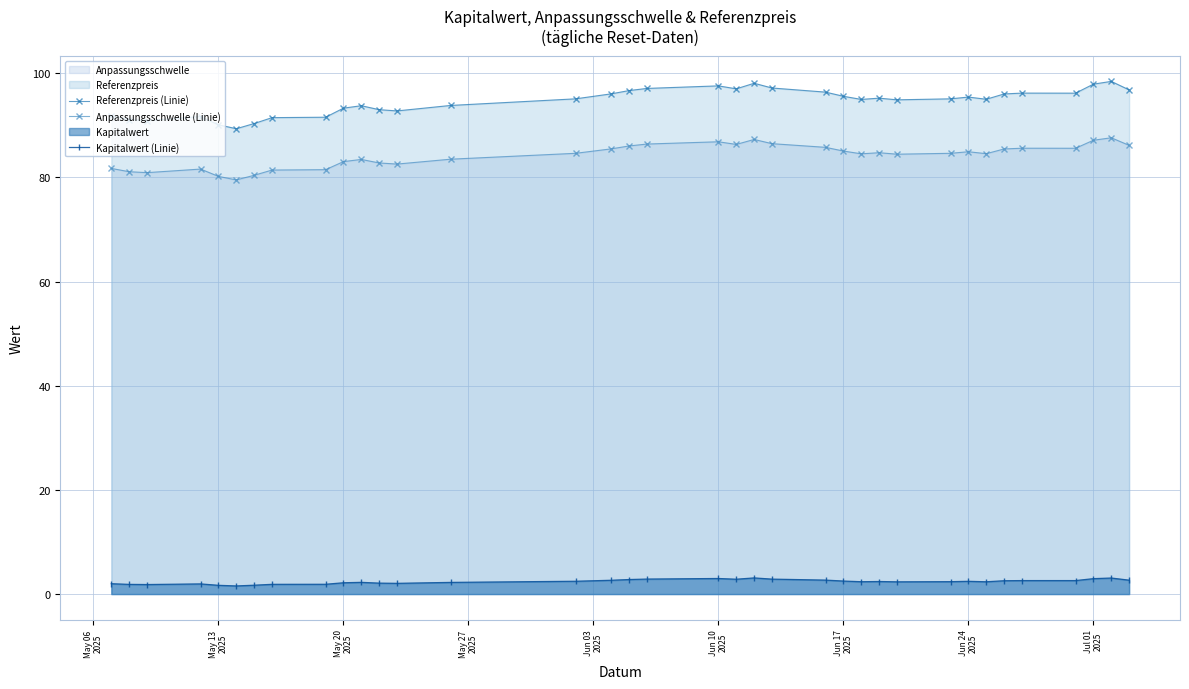

Reading left to right, what are all the values shown in this chart?

Referenzpreis (Linie): 91.8	91.1	90.9	91.7	90.1	89.3	90.3	91.5	91.5	93.3	93.8	93.0	92.8	93.8	95.1	96.0	96.7	97.1	97.6	97.0	98.1	97.2	96.4	95.6	95.0	95.2	94.9	95.1	95.4	95.0	96.0	96.2	96.2	97.9	98.4	96.8
Anpassungsschwelle (Linie): 81.7	81.1	80.9	81.6	80.2	79.5	80.4	81.4	81.5	83.0	83.4	82.8	82.6	83.5	84.6	85.5	86.0	86.4	86.8	86.3	87.3	86.5	85.8	85.1	84.5	84.7	84.5	84.6	84.9	84.5	85.5	85.6	85.6	87.1	87.6	86.2
Kapitalwert (Linie): 2.0	1.9	1.8	1.9	1.7	1.6	1.7	1.9	1.9	2.2	2.2	2.1	2.1	2.2	2.5	2.6	2.8	2.9	3.0	2.9	3.1	2.9	2.7	2.5	2.4	2.4	2.4	2.4	2.5	2.4	2.6	2.6	2.6	3.0	3.1	2.7